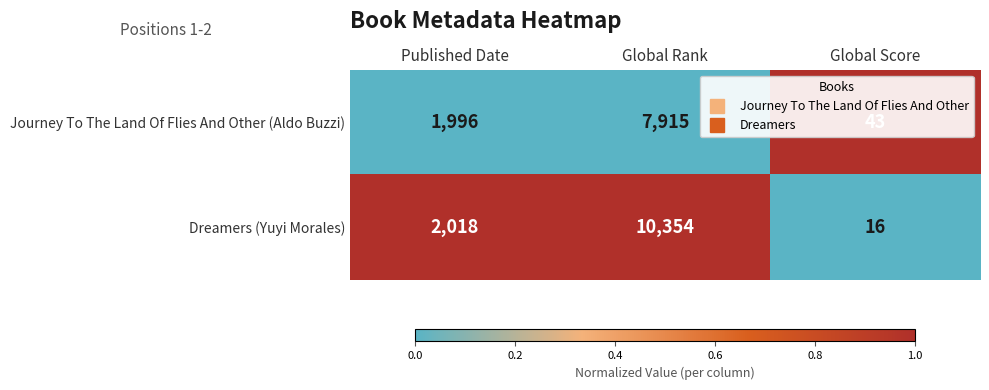

Which series has the largest total across all categories?

Dreamers (Yuyi Morales)